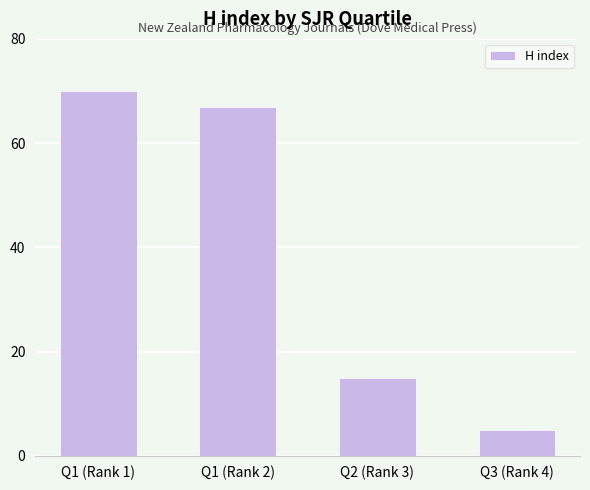

What is the ratio of the value at Q1 (Rank 2) to the value at Q2 (Rank 3)?

4.5